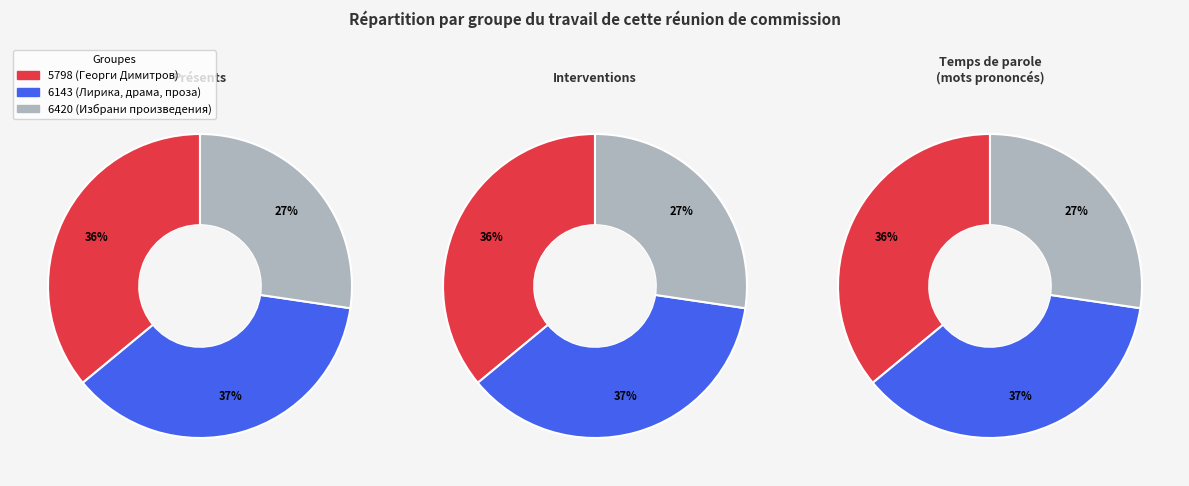

Between 5798 and 6420, which is larger?

5798